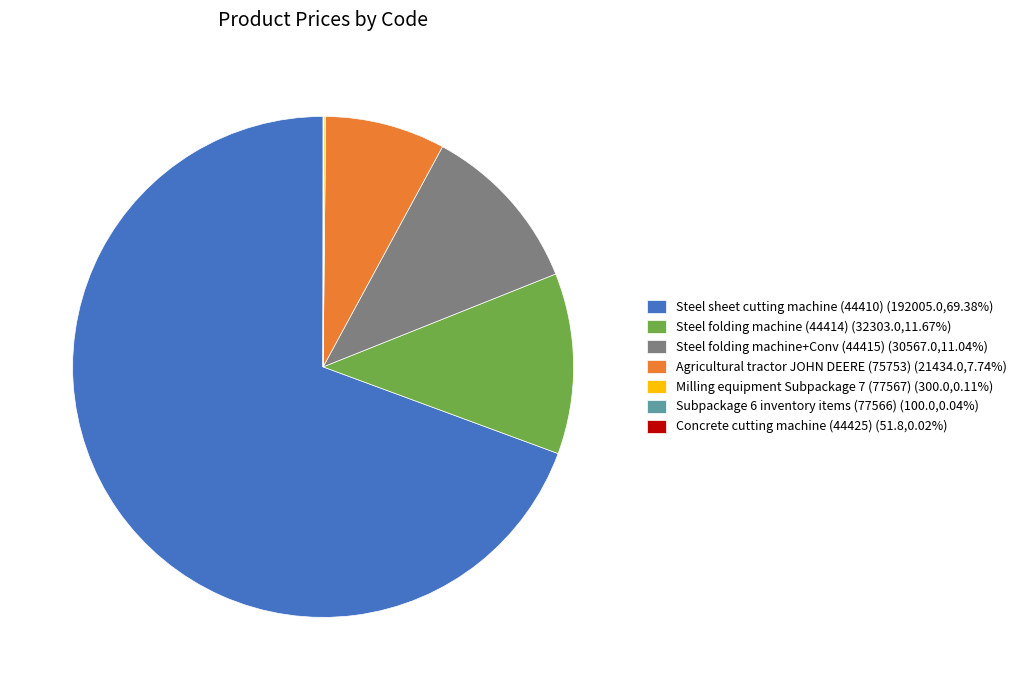

Combined, do Steel folding machine+Conv (44415) (30567.0,11.04%) and Steel folding machine (44414) (32303.0,11.67%) account for over 50%?

No